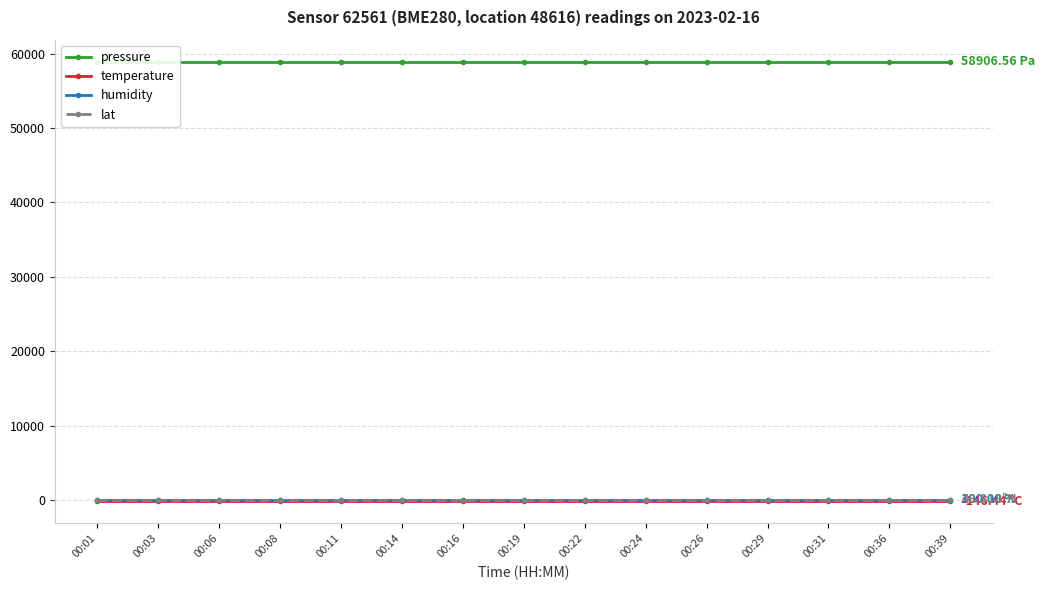

What is the spread (max minus min) of values at 00:08?

59053.0